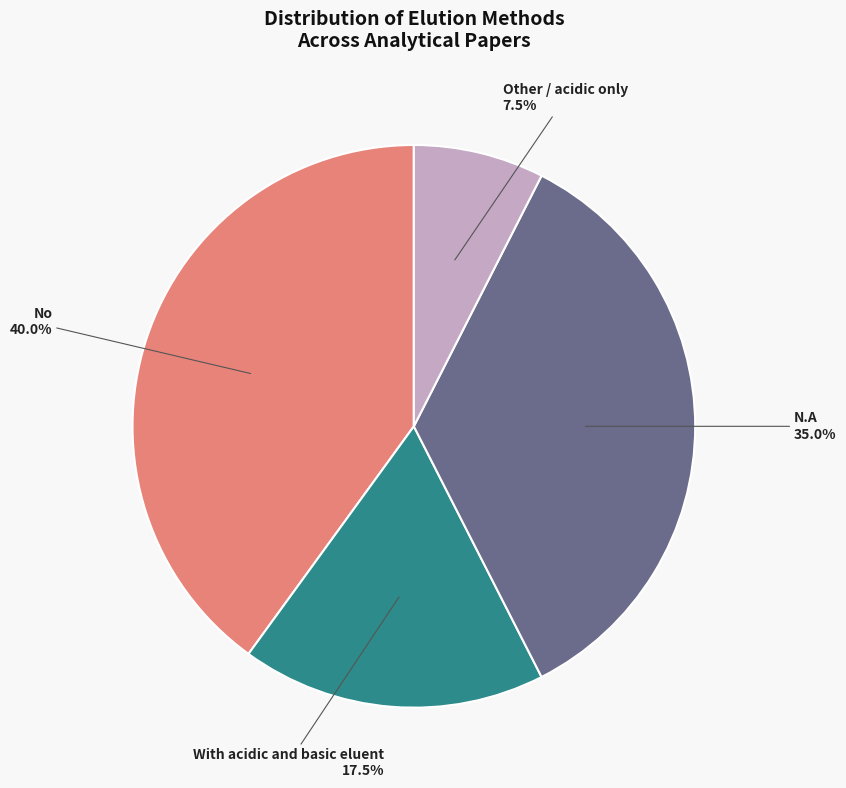

Is there any slice that represents more than half of the pie?

No